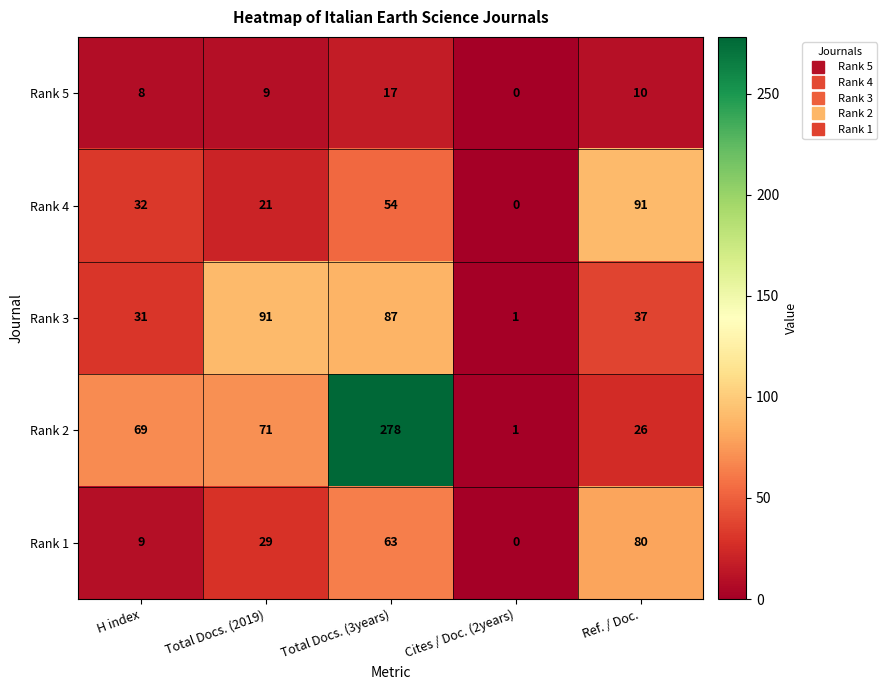

Between H index and Total Docs. (3years), which series saw the biggest shift?

Rank 2